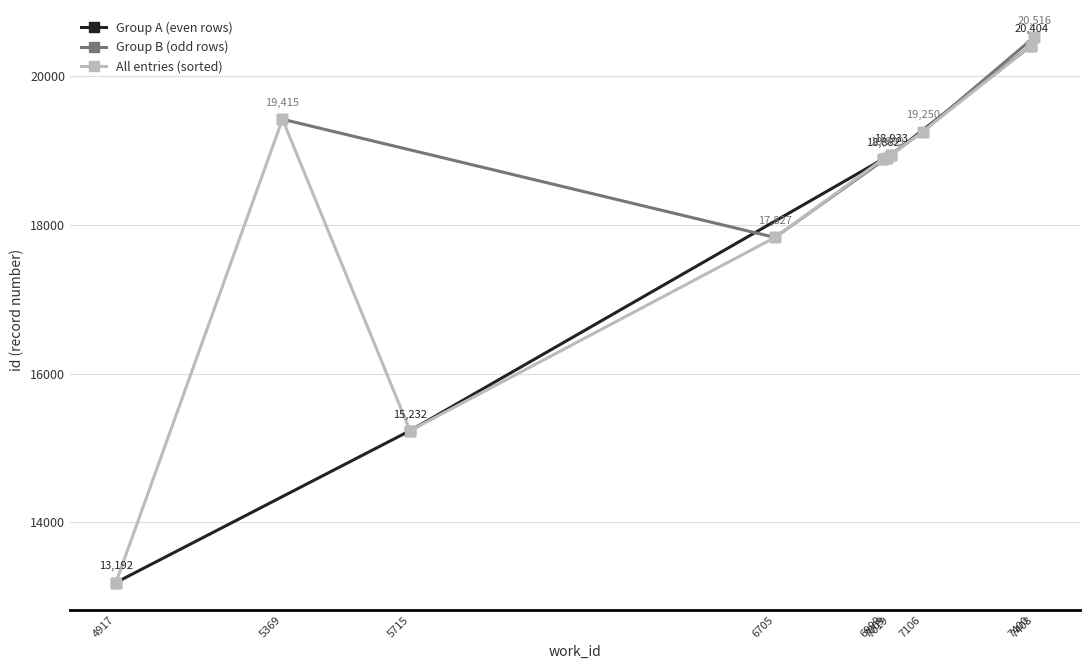

Where does the data first go above 18933?

5369